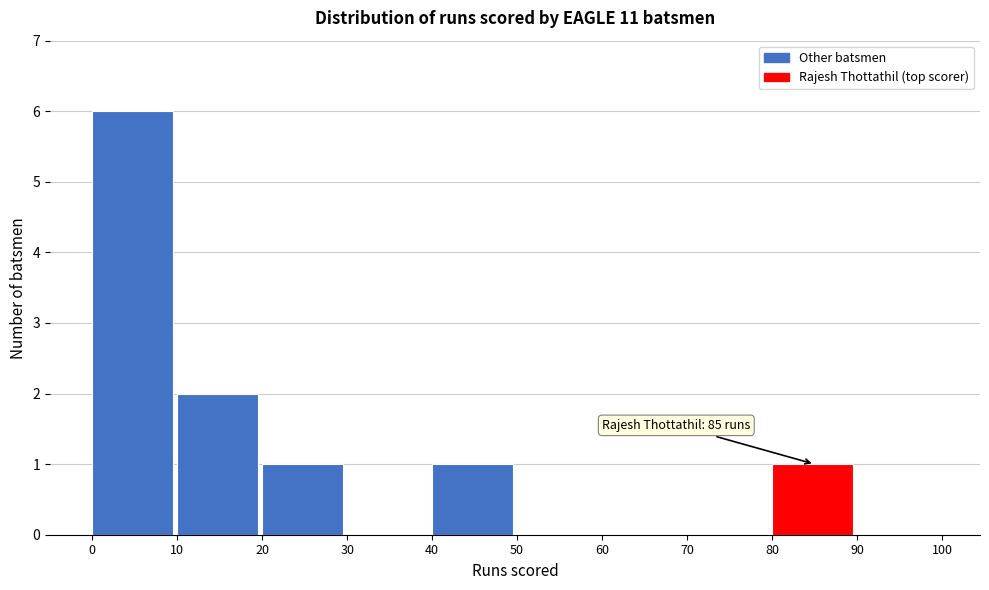

Over which range of the x-axis is the bar tallest?

0 to 10